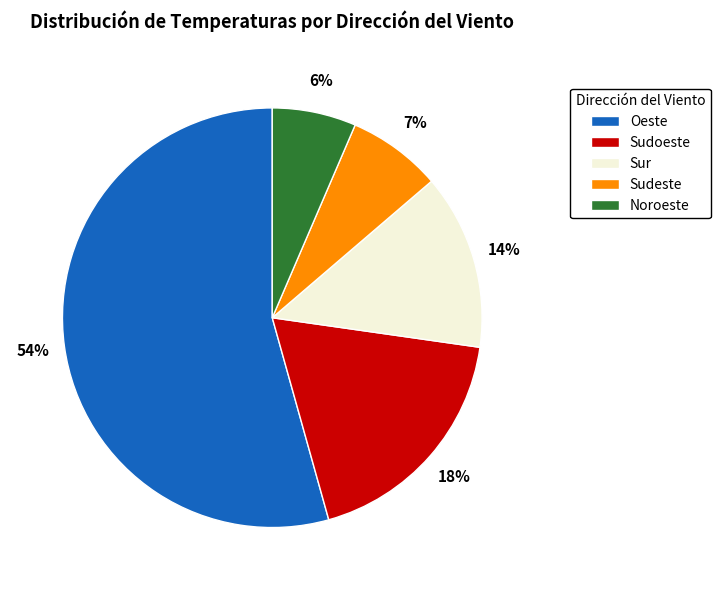

How many slices are in this pie chart?

5